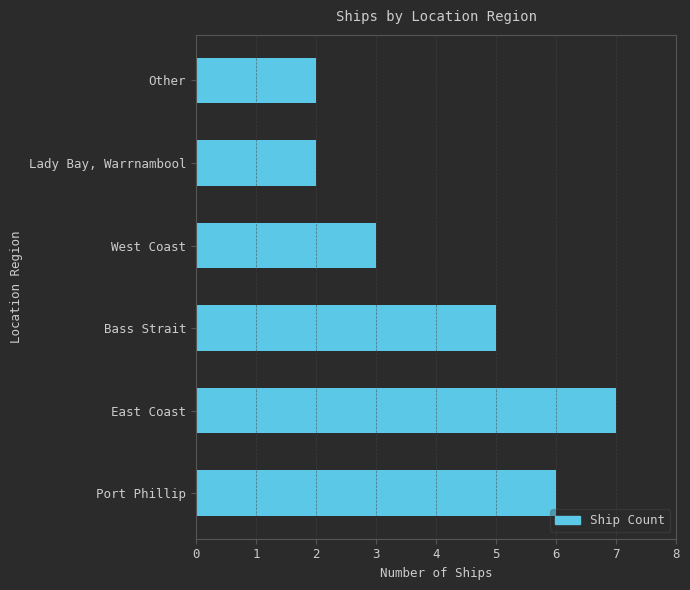

True or false: the data shows 1 at Other.

False